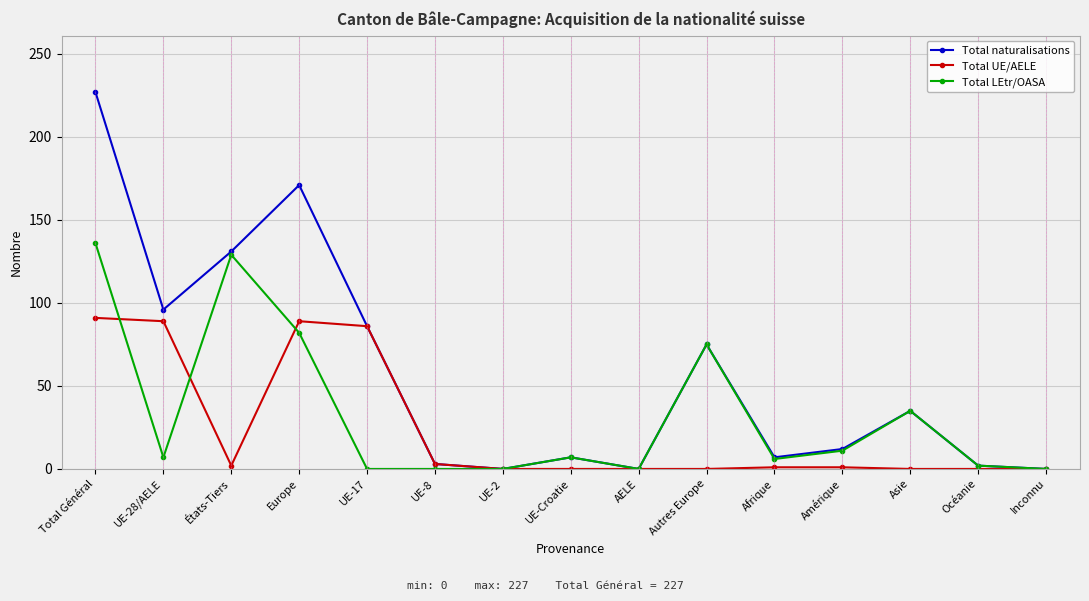

At which label is Total naturalisations closest to 113?

UE-28/AELE